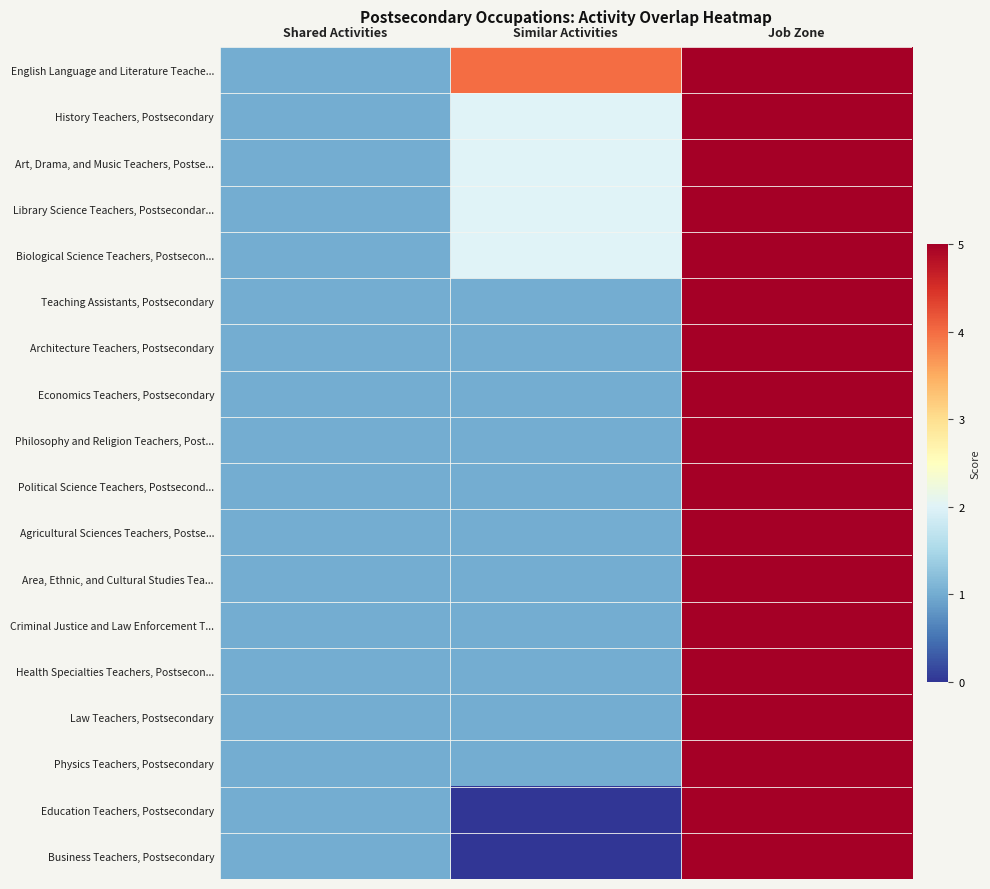

Between Shared Activities and Job Zone, which is larger?

Job Zone